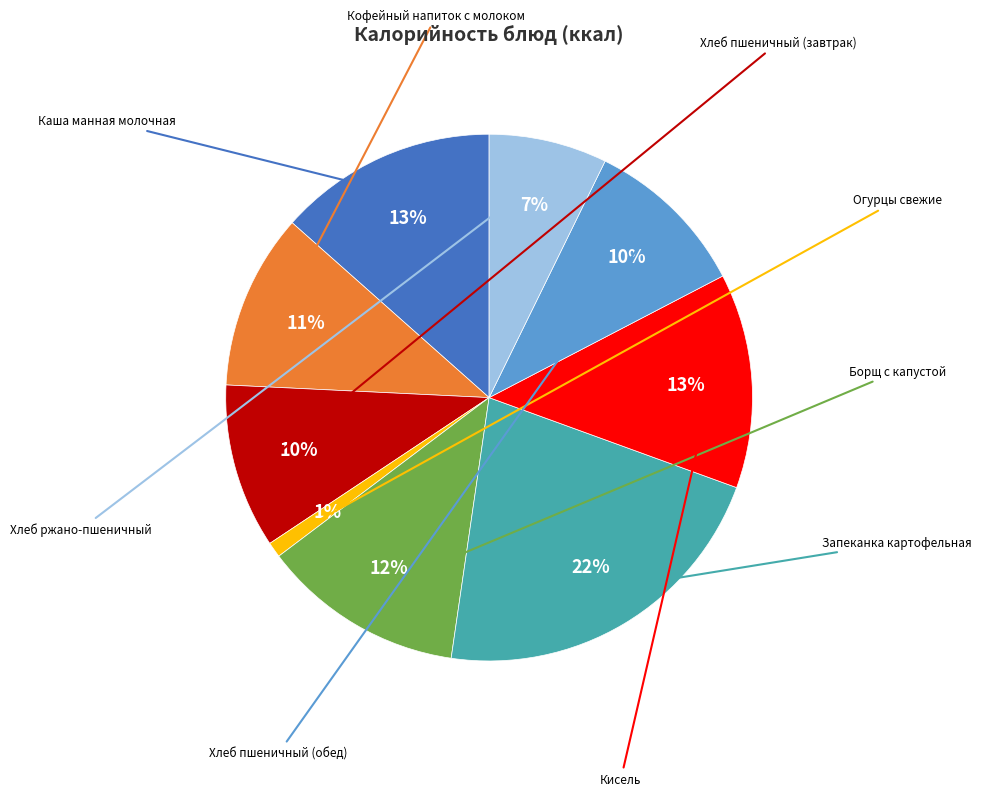

Is there any slice that represents more than half of the pie?

No